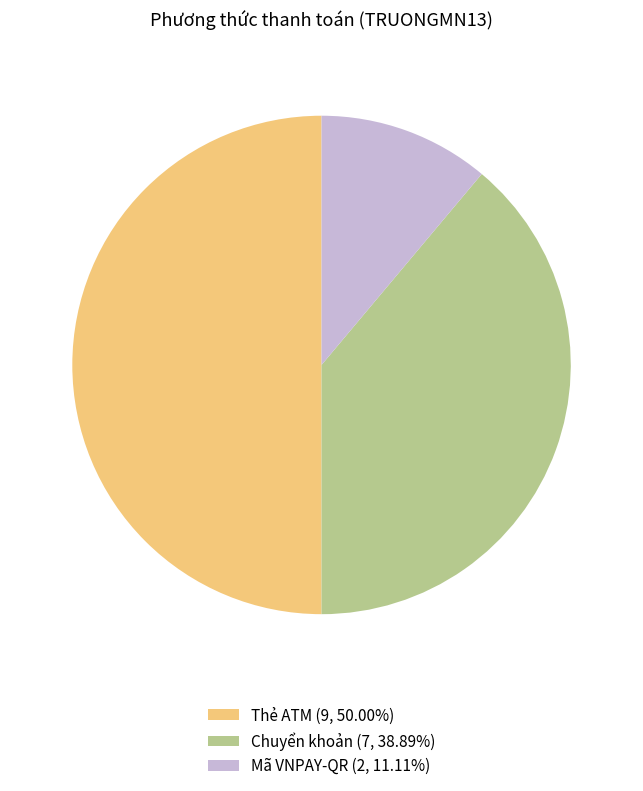

Is Mã VNPAY-QR (2, 11.11%) the majority of the pie?

No